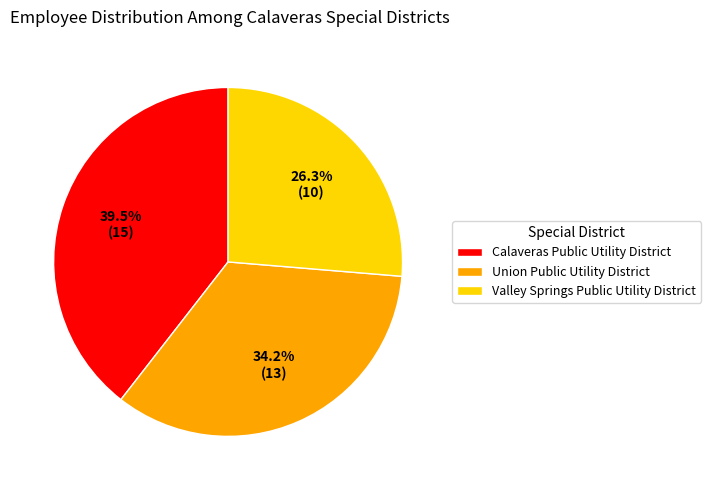

What portion of the pie excludes Valley Springs Public Utility District?

73.7%